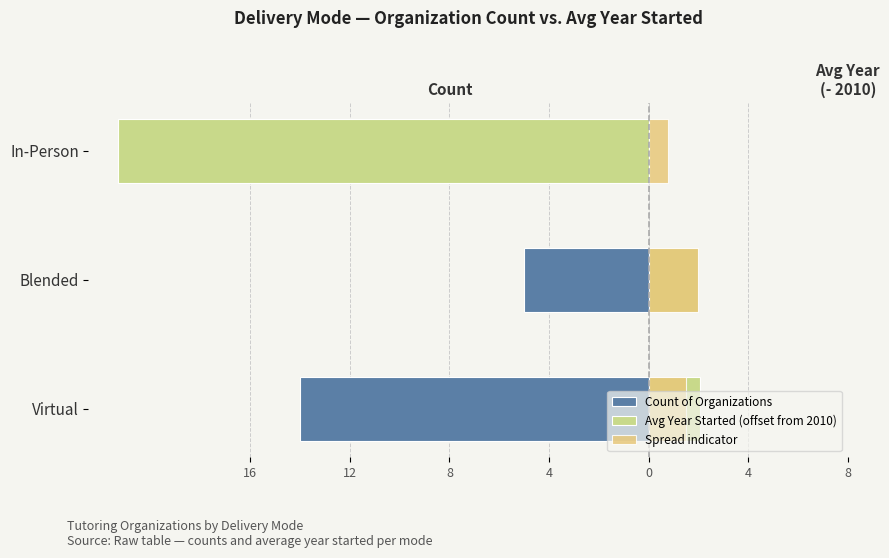

The value of Count of Organizations at Blended is -8.5. True or false?

False